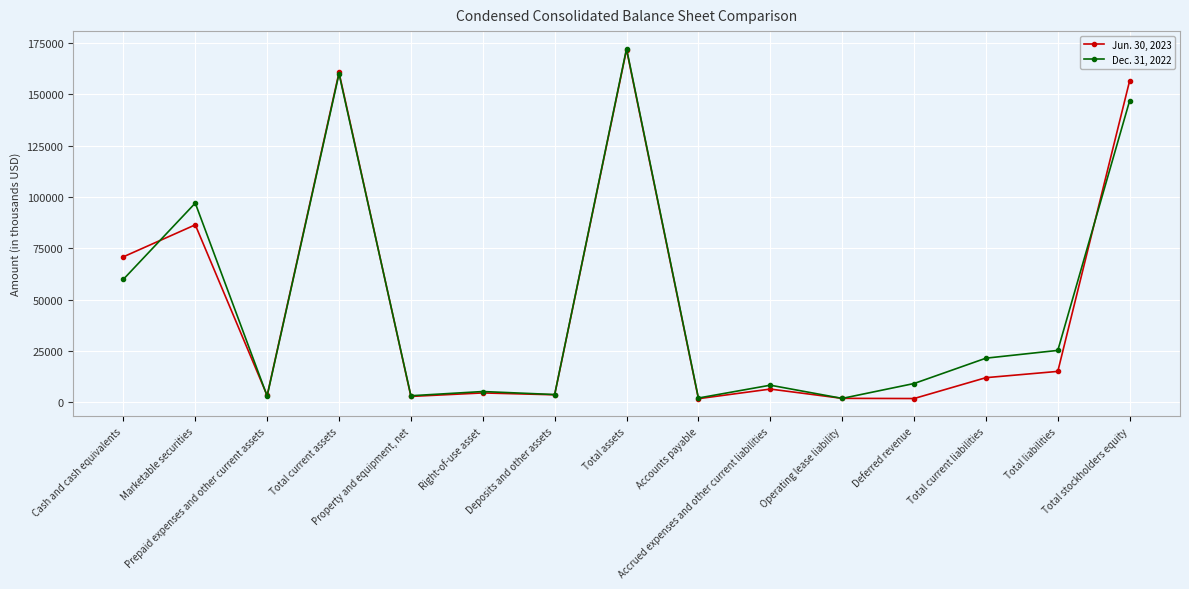

What are all the series names shown in the legend?

Jun. 30, 2023, Dec. 31, 2022